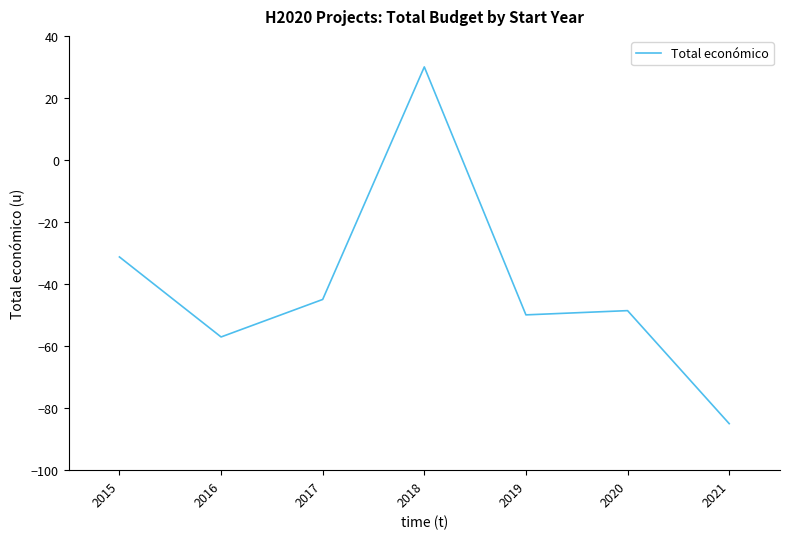

What is the sum of all values?

-286.8